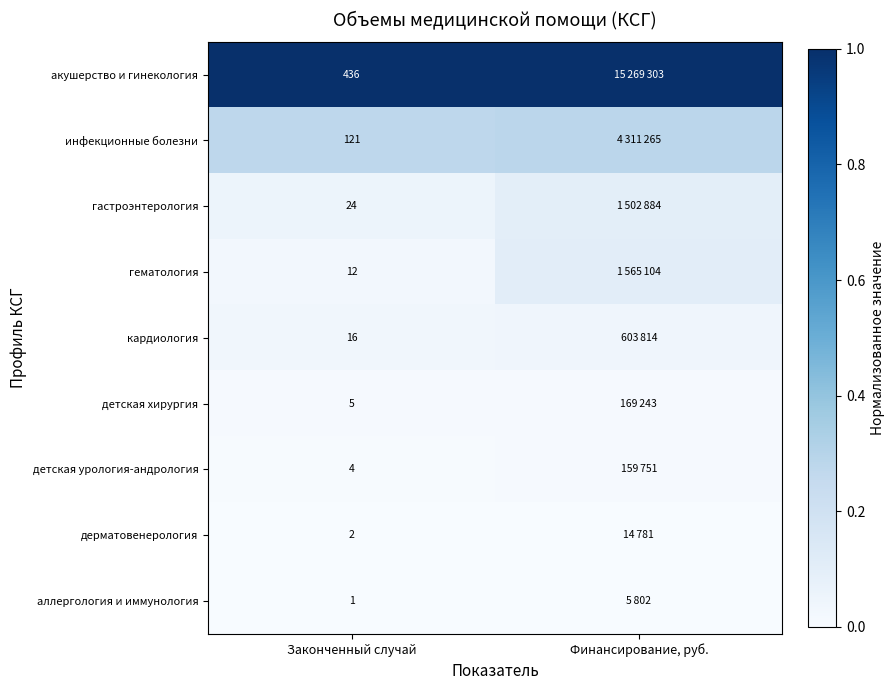

Rank the series at Законченный случай from lowest to highest value.

аллергология и иммунология, дерматовенерология, детская урология-андрология, детская хирургия, гематология, кардиология, гастроэнтерология, инфекционные болезни, акушерство и гинекология